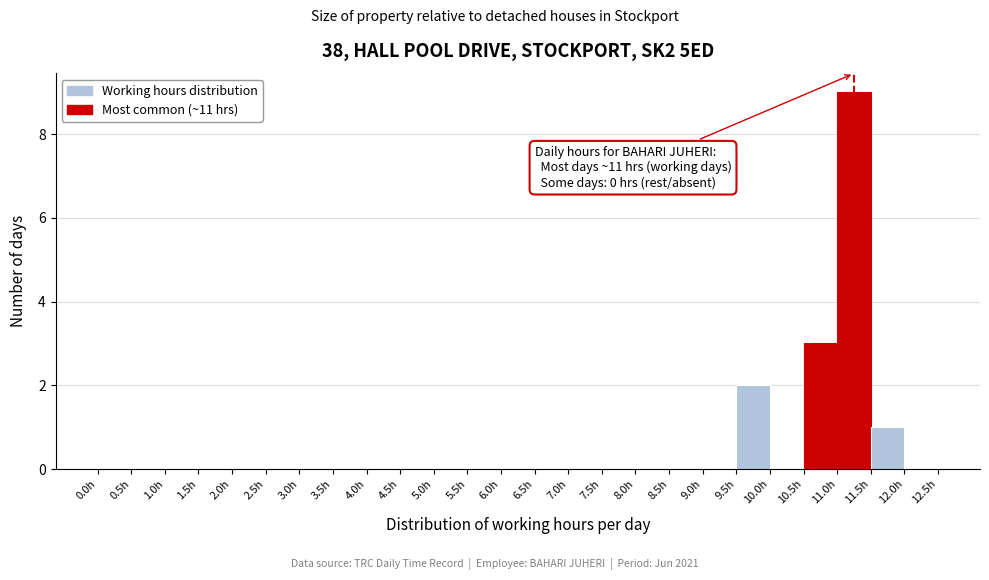

Which range on the x-axis has the tallest bar?

11.0 to 11.5